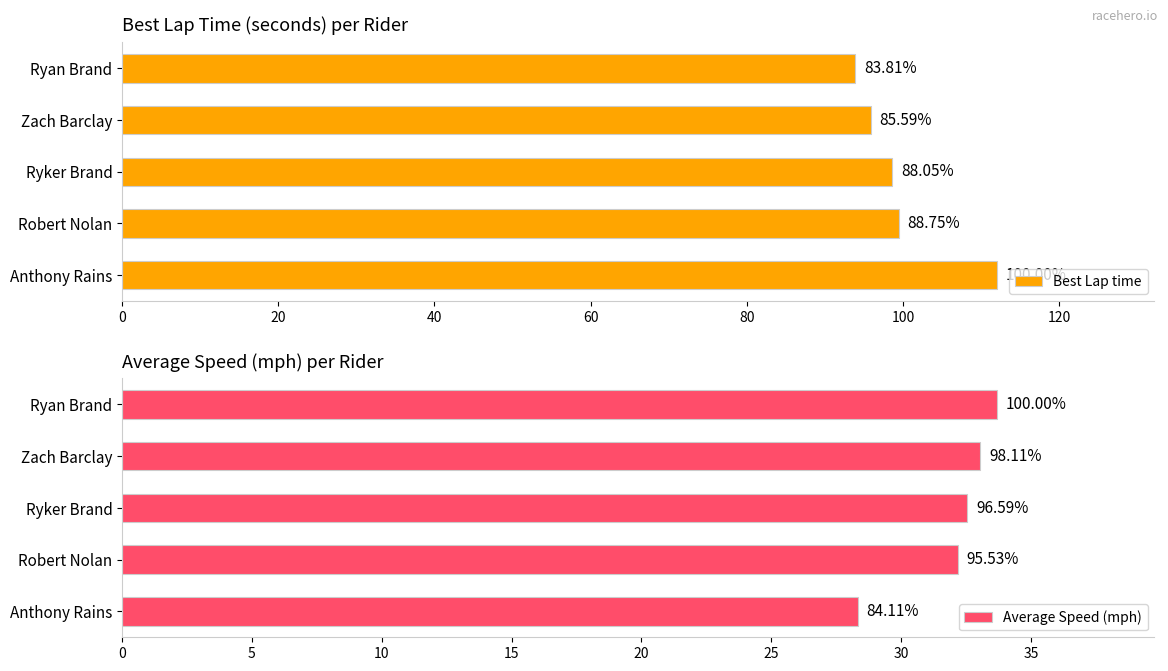

List the series in order of their overall mean, highest first.

Best Lap time, Average Speed (mph)